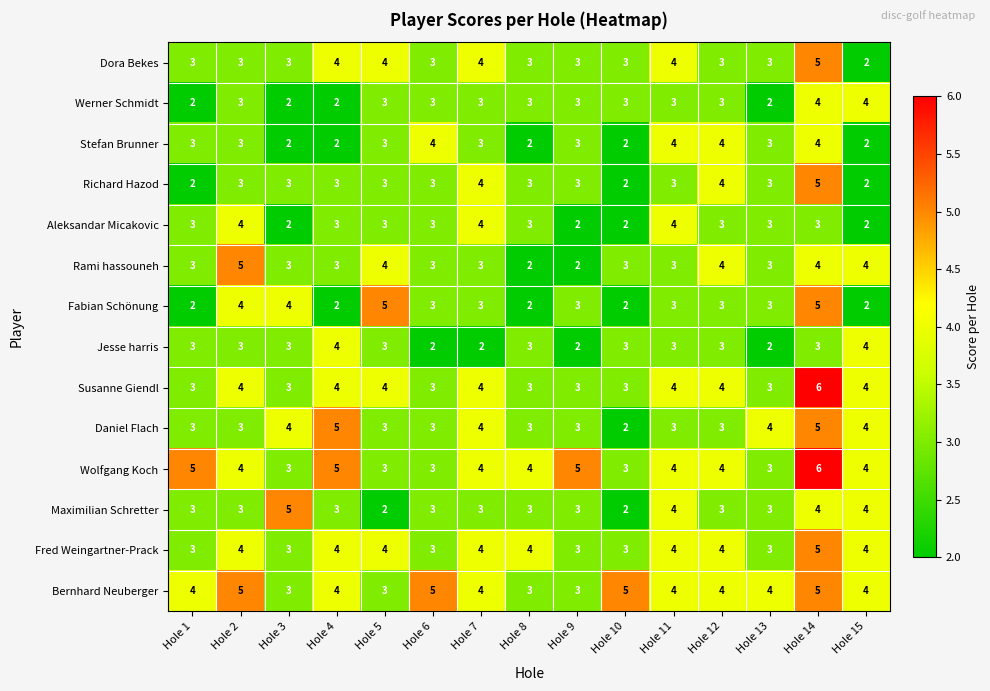

What is the difference between the highest and lowest values at Hole 4?

3